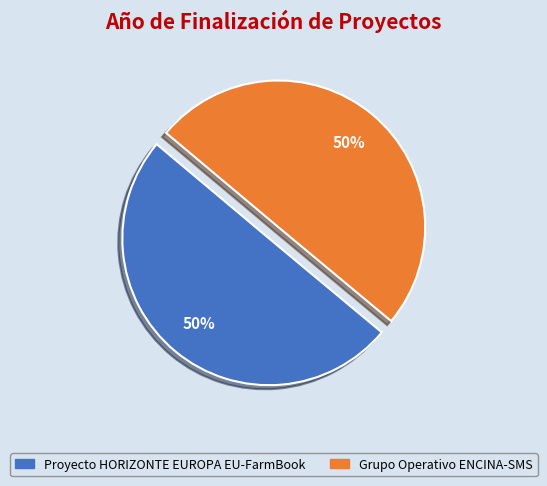

How many slices are in this pie chart?

2